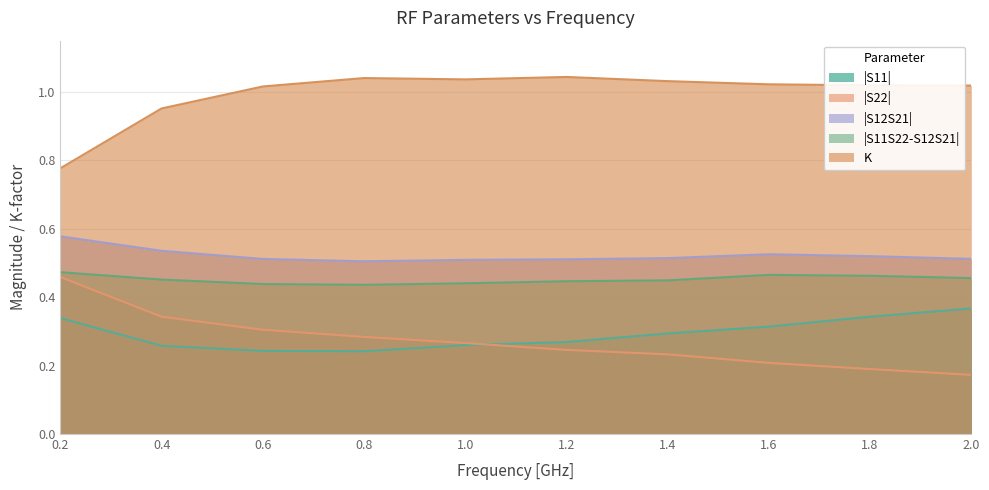

Which series has the largest total across all categories?

K